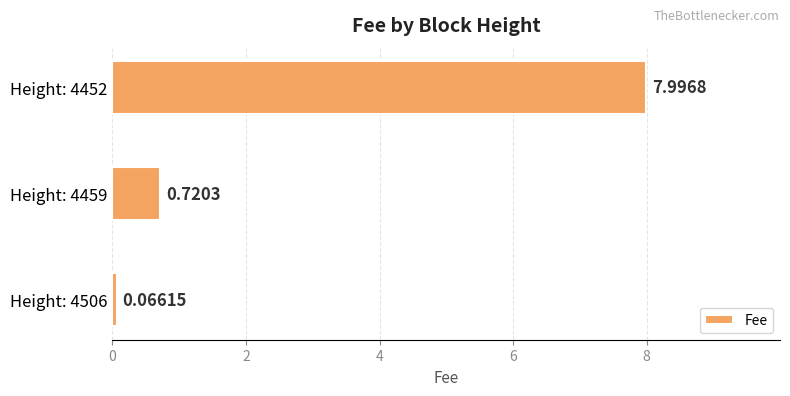

What is the sum of all values?

8.8